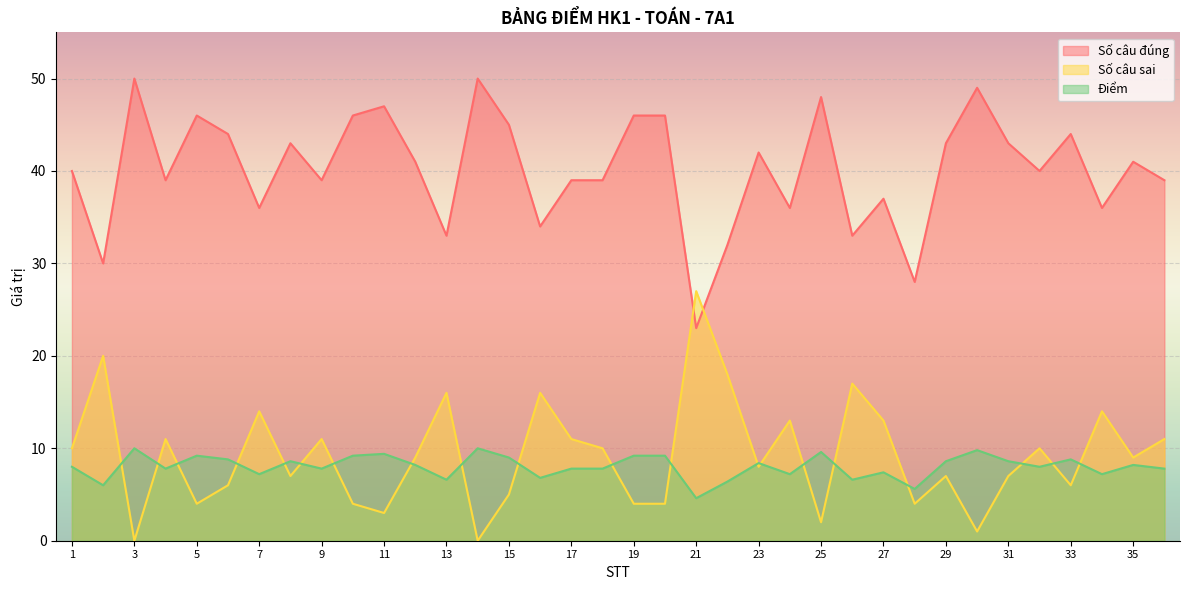

What are all the series names shown in the legend?

Số câu đúng, Số câu sai, Điểm